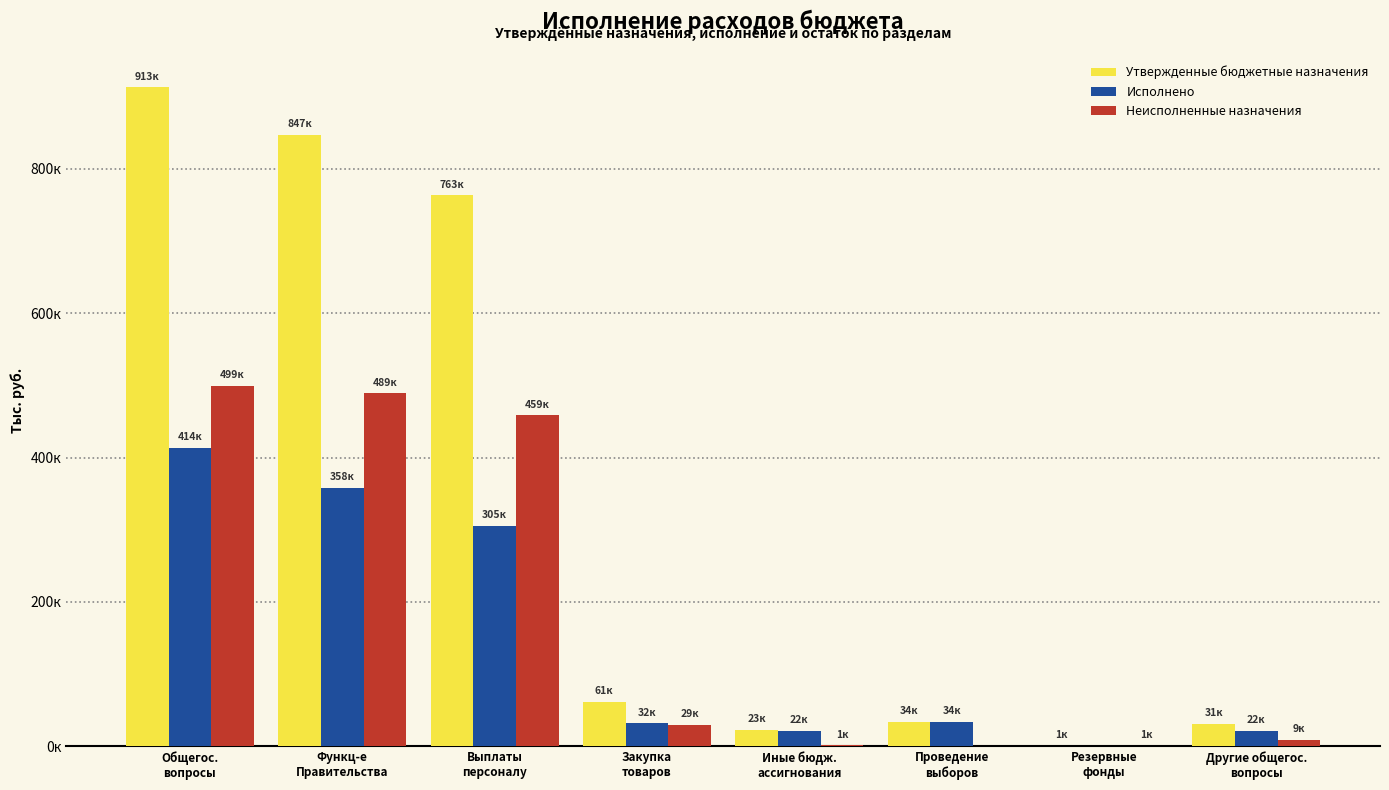

Does the chart contain stacked bars?

No